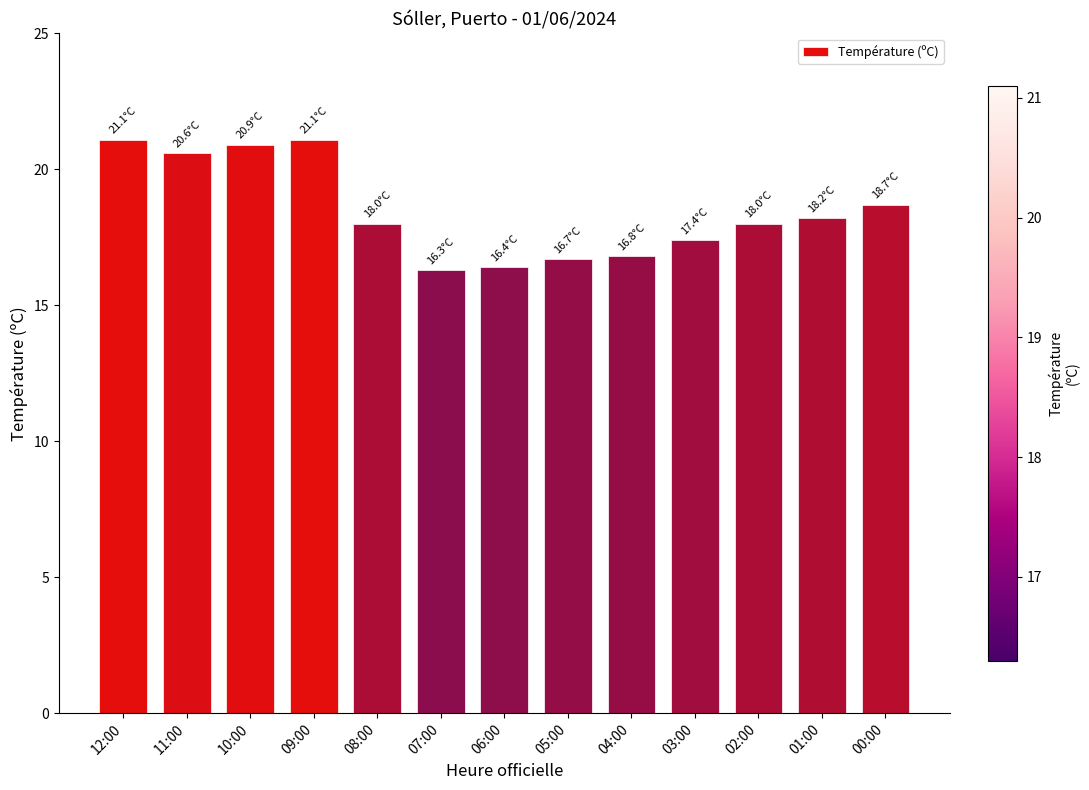

Count the number of data series in this chart.

1